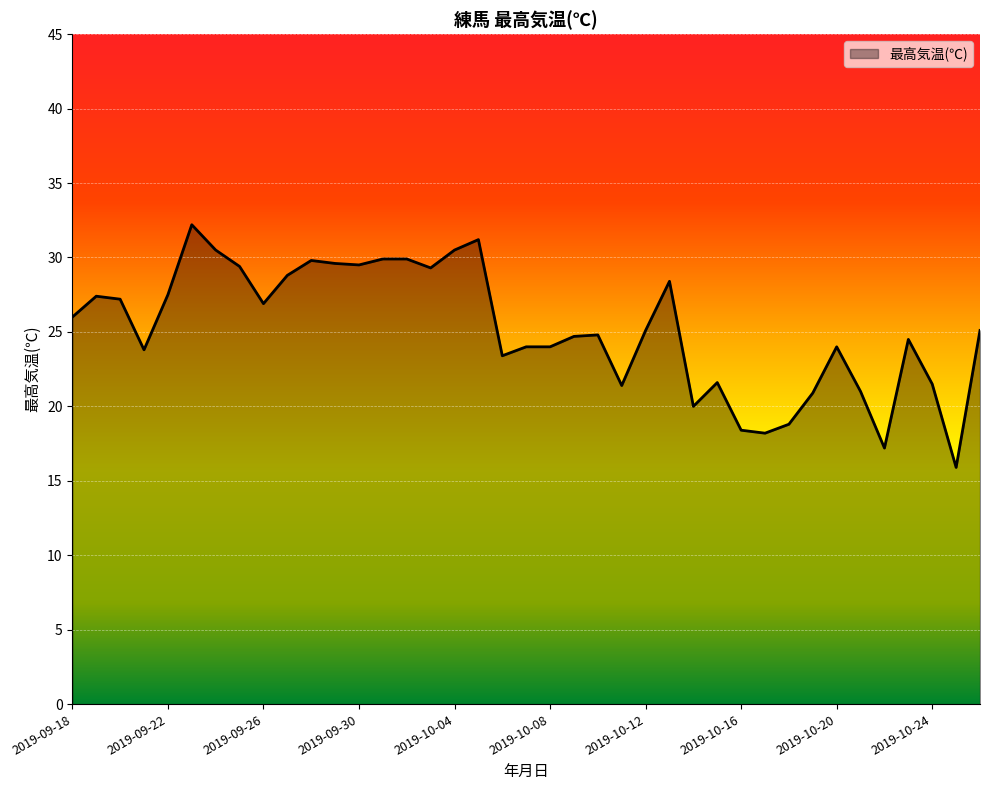

What is the greatest value displayed?

32.2